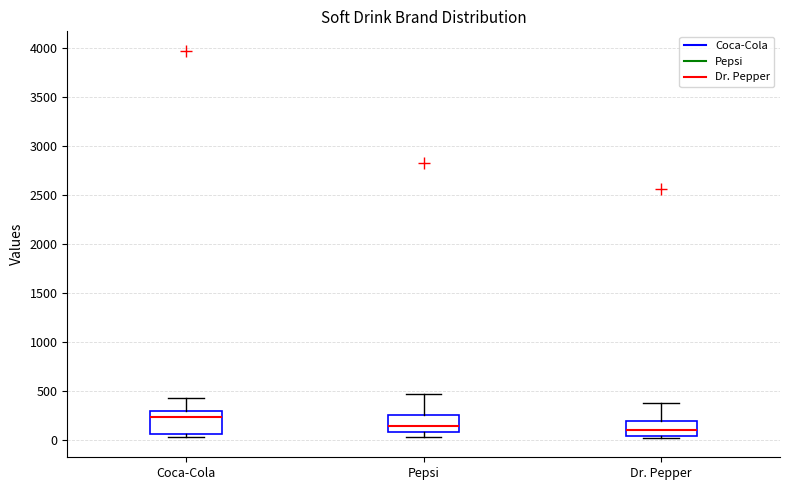

Which box is the tallest, from its lower edge to its upper edge?

Coca-Cola